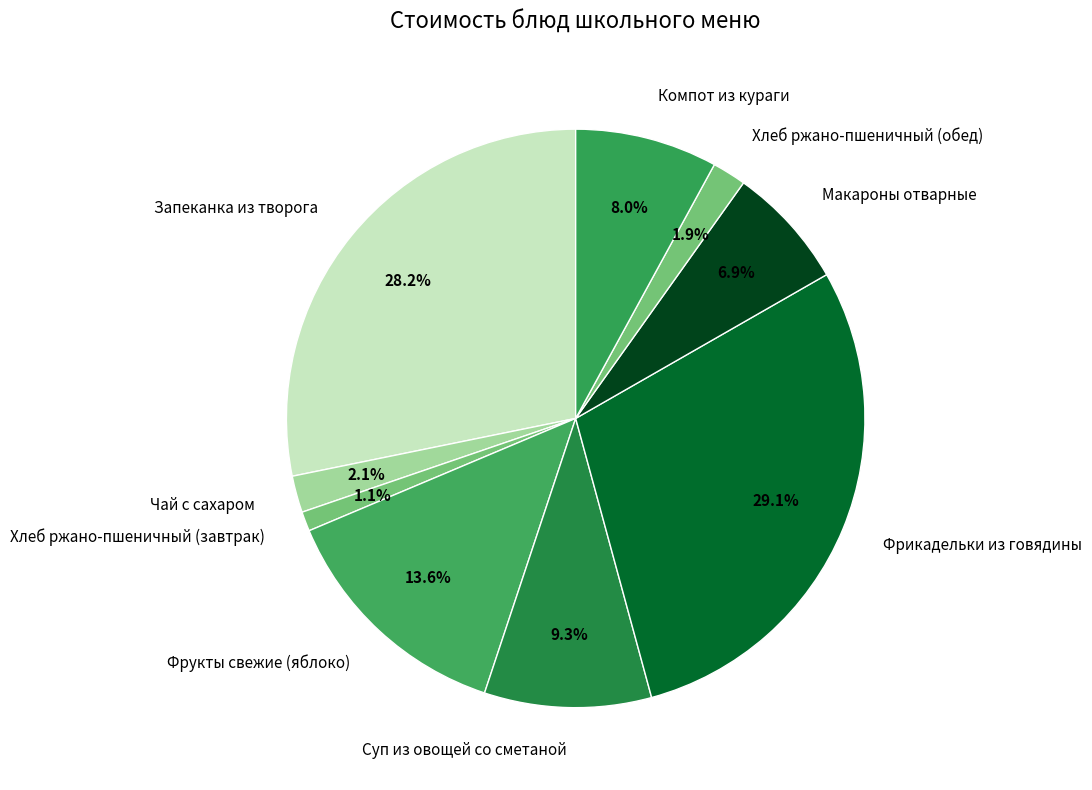

Is it true that Макароны отварные is 1% of the pie?

False